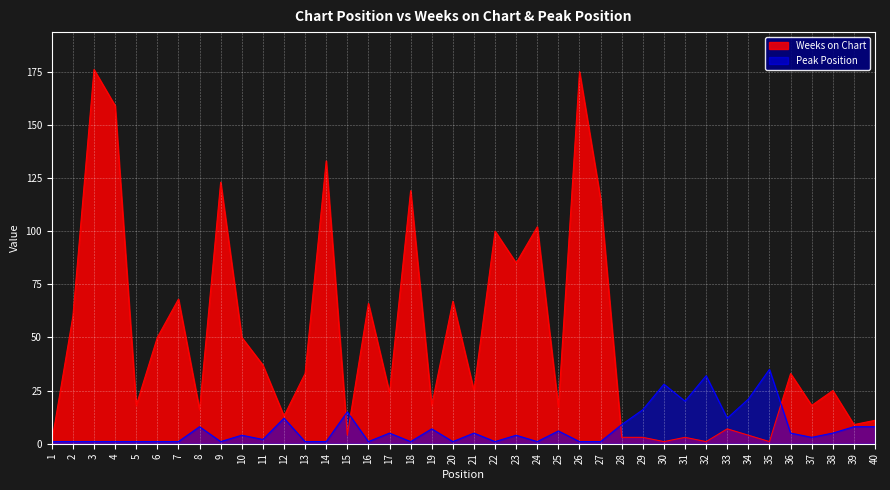

Where is the first local maximum for Peak Position?

8